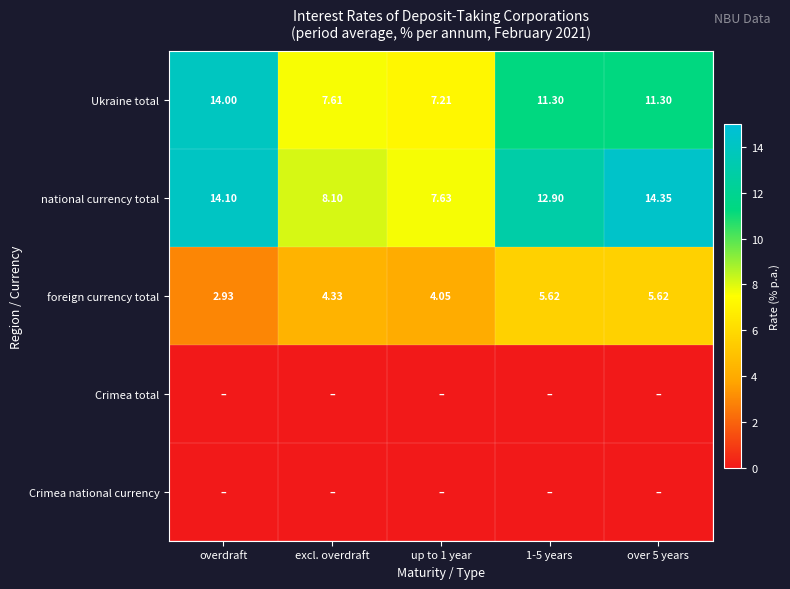

Is the value of foreign currency total at over 5 years greater than the value of Ukraine total at over 5 years?

No